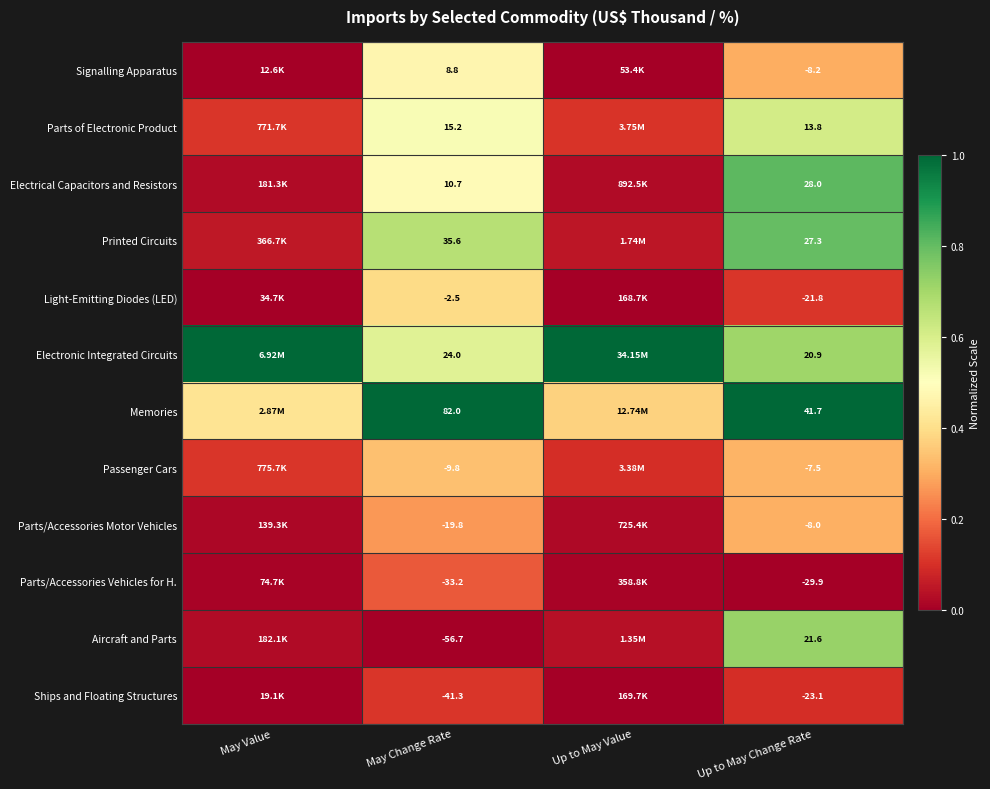

Rank the series at Up to May Change Rate from highest to lowest value.

Memories, Electrical Capacitors and Resistors, Printed Circuits, Aircraft and Parts, Electronic Integrated Circuits, Parts of Electronic Product, Passenger Cars, Parts/Accessories Motor Vehicles, Signalling Apparatus, Light-Emitting Diodes (LED), Ships and Floating Structures, Parts/Accessories Vehicles for H.